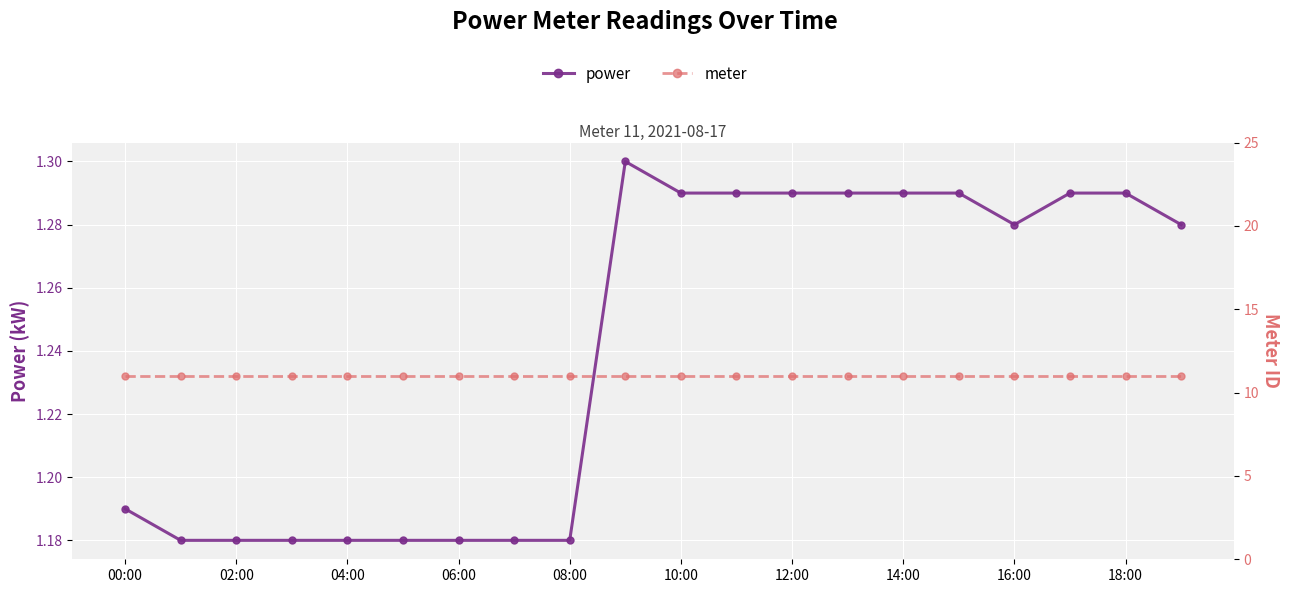

What are all the series names shown in the legend?

power, meter